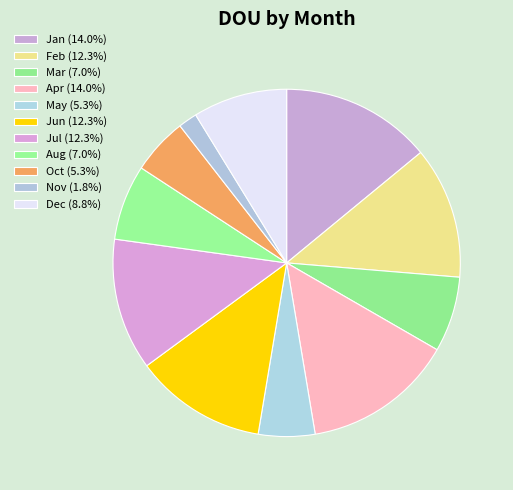

What is the total percentage of Jul and Jun?

24.6%